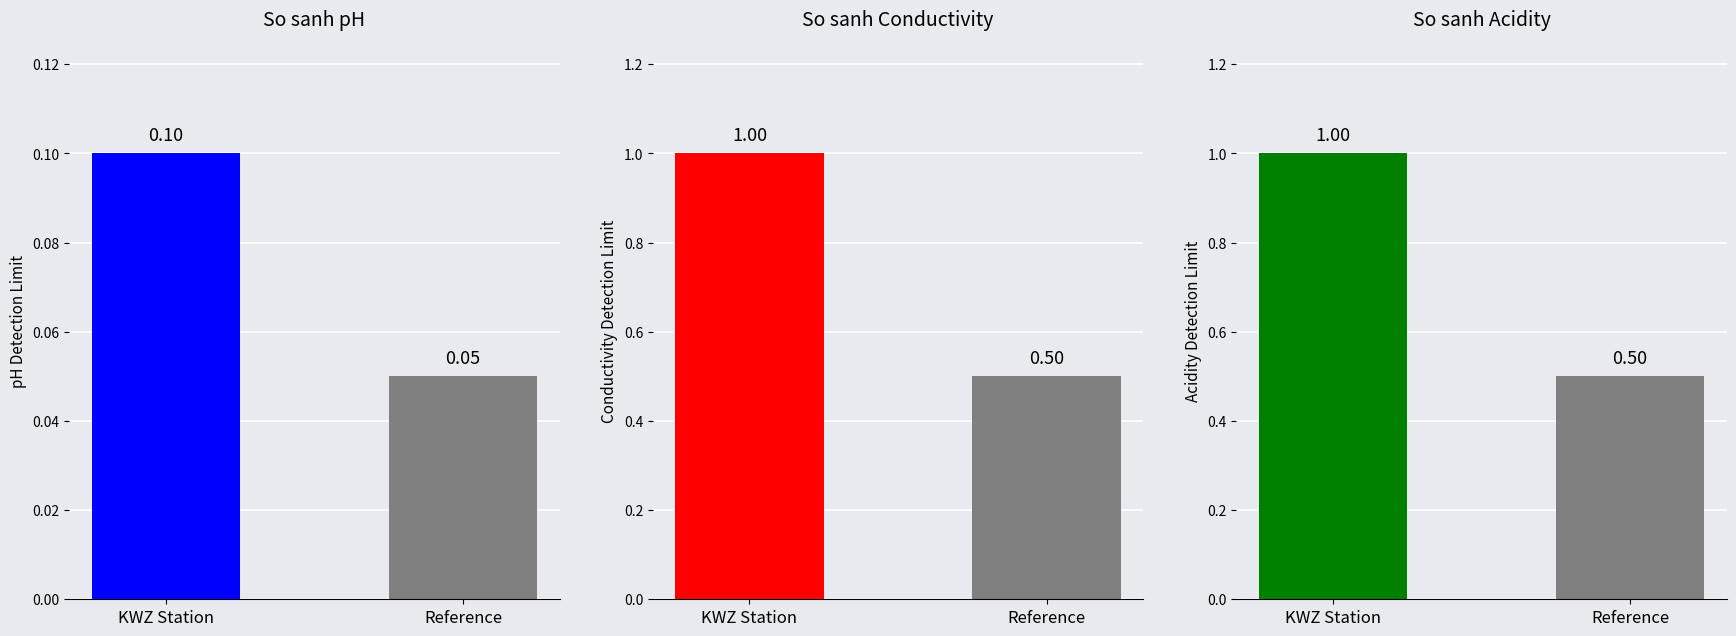

What are all the series names shown in the legend?

pH, Conductivity, Acidity